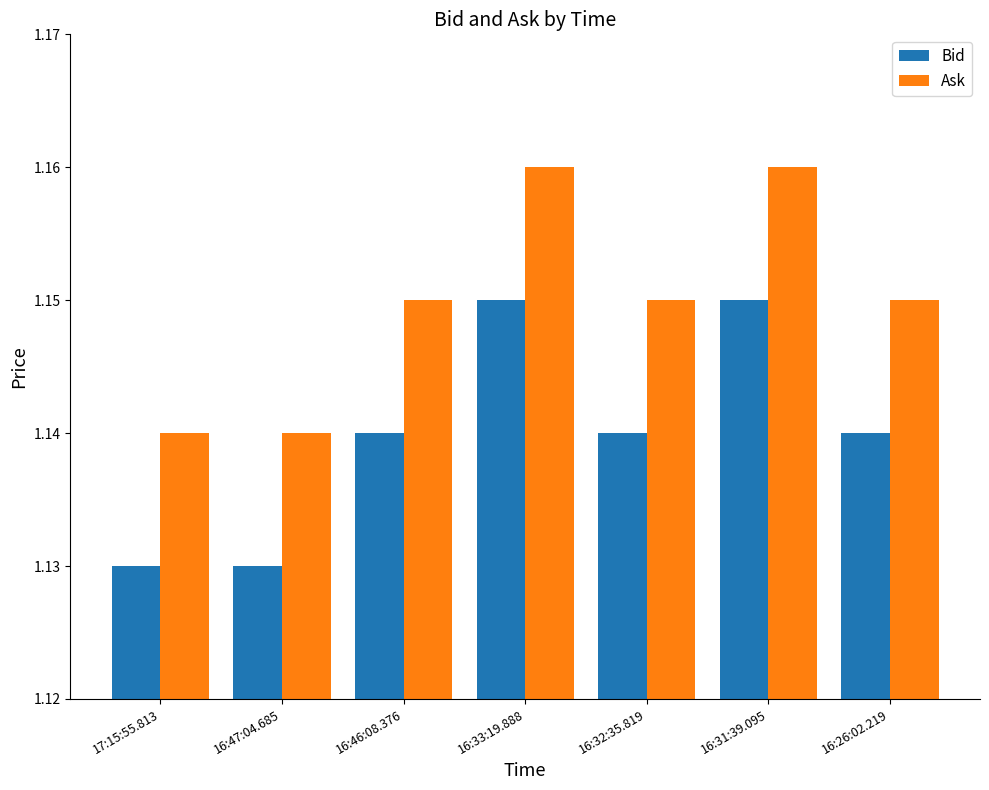

What position from the left is 16:31:39.095?

6